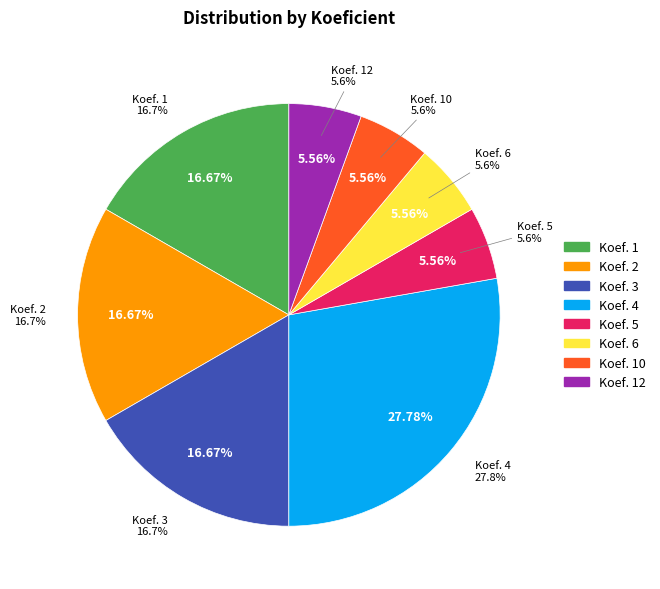

What is the change in value from Koef. 2 to Koef. 6?

-2